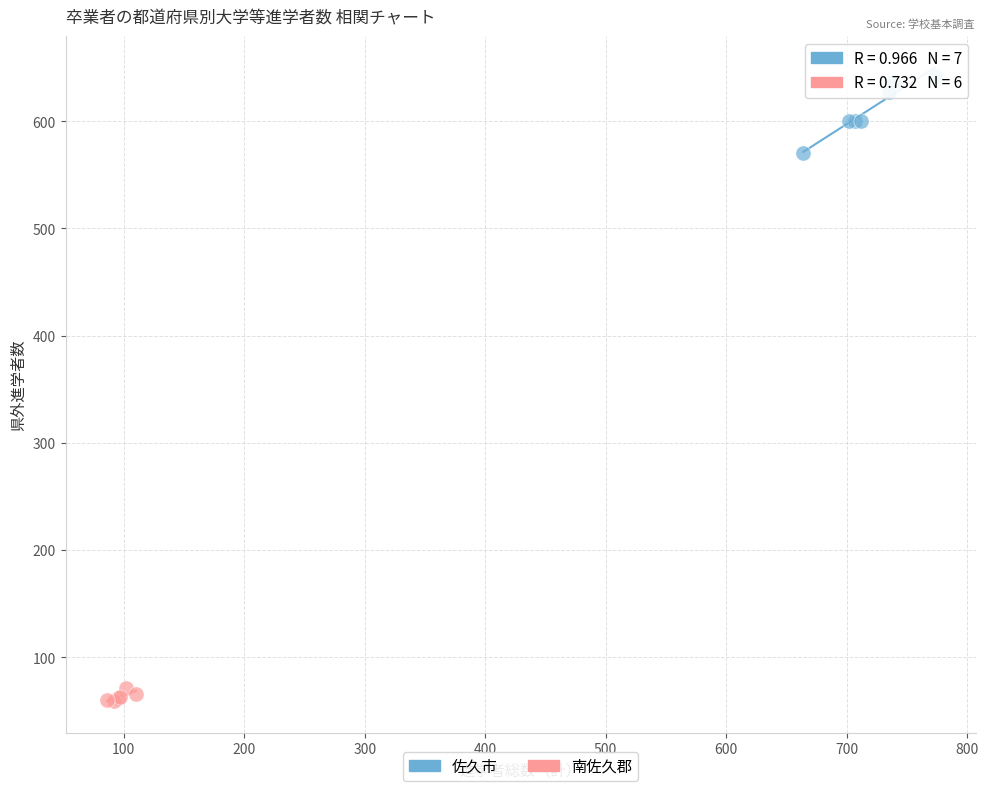

Which series has the largest Y range (max minus min)?

佐久市